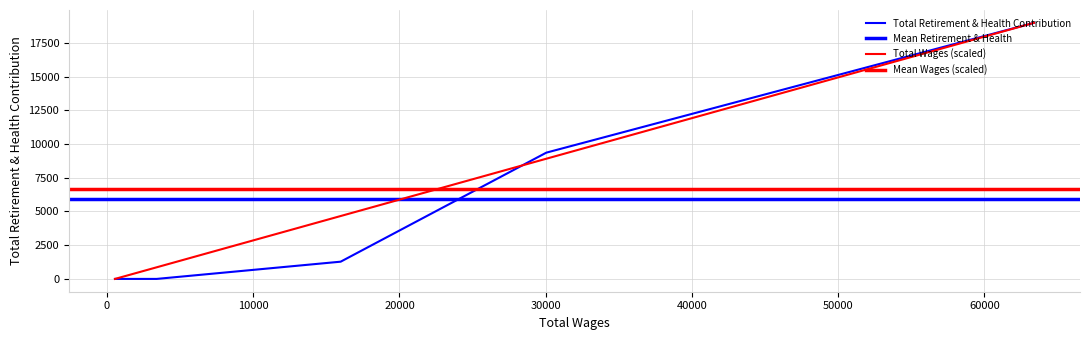

Read the value at 15980.0, to the nearest 10.

1280